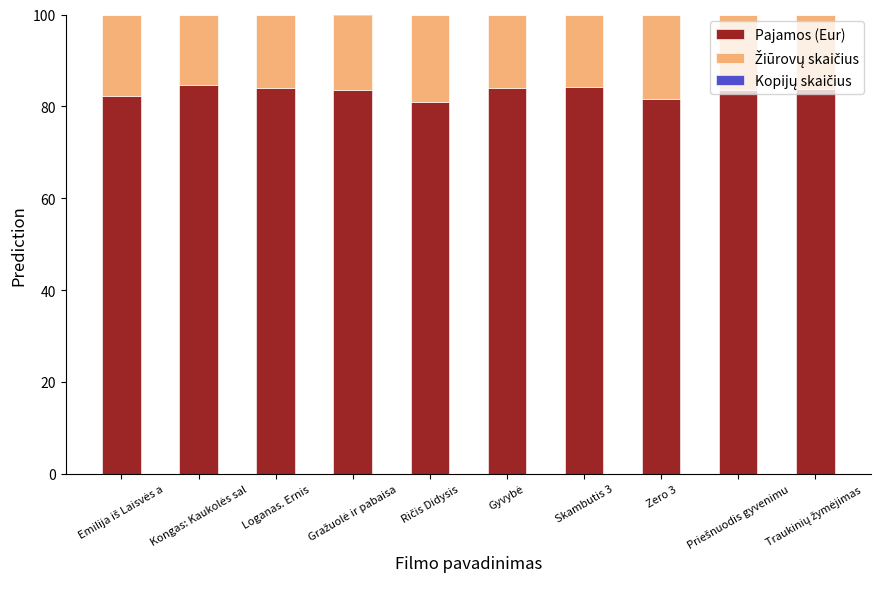

Is it true that Žiūrovų skaičius equals 27.6 at Skambutis 3?

False